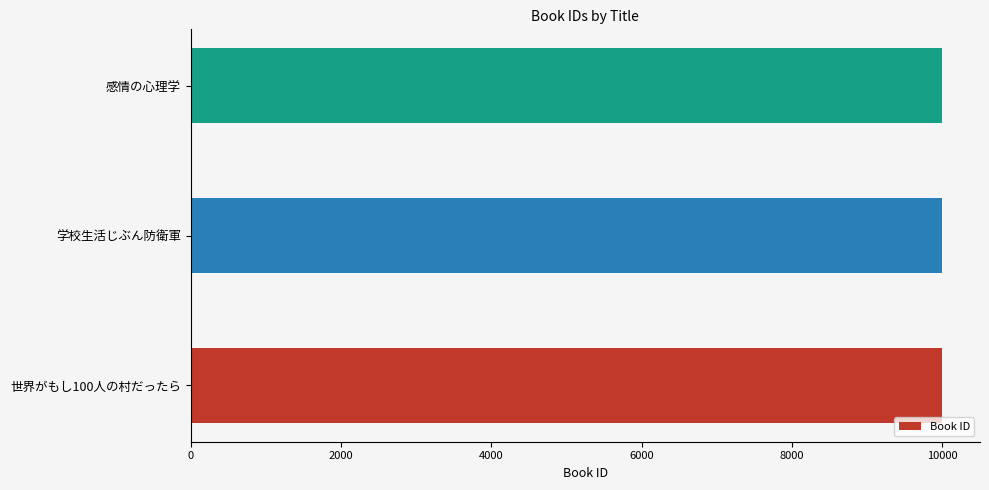

Approximately how many times larger is the value at 感情の心理学 compared to 学校生活じぶん防衛軍?

1.0